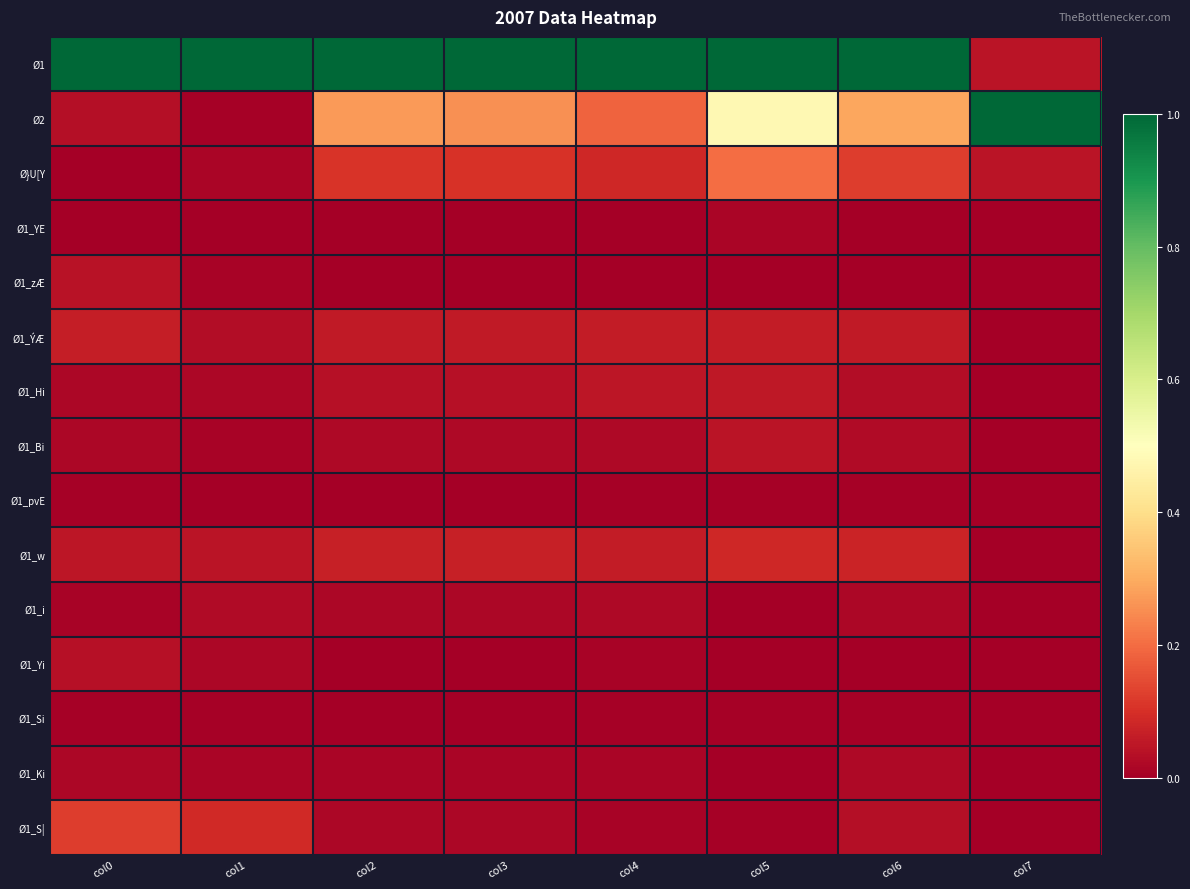

Which series changed the most between col4 and col7?

Ø1